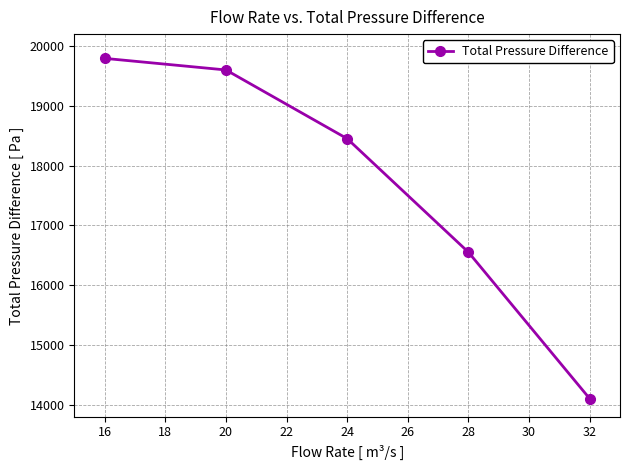

What is the value of the 3rd point from the left?

18450